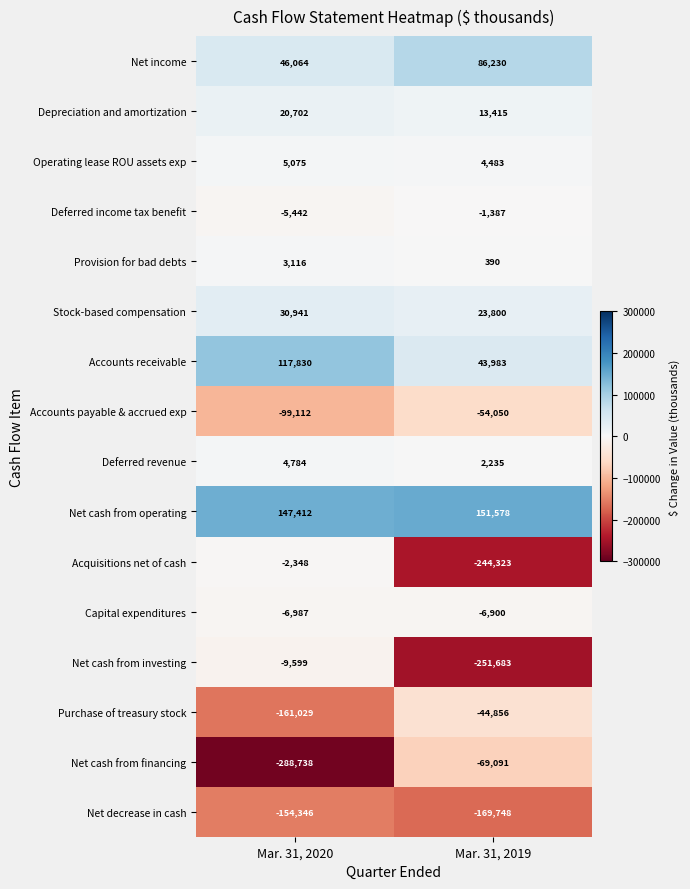

Is the value of Deferred revenue at Mar. 31, 2020 greater than the value of Net cash from operating at Mar. 31, 2020?

No